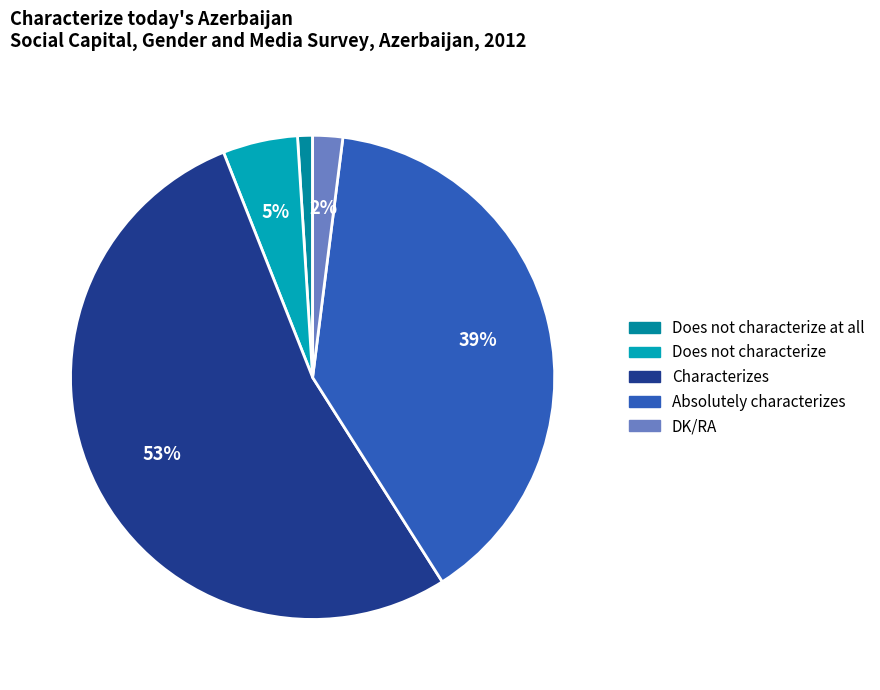

Count the number of slices in the pie.

5